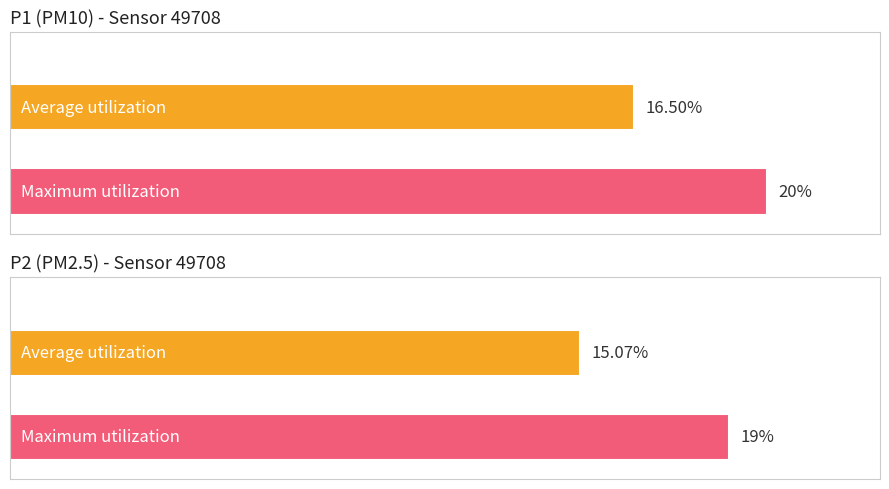

Are the bars horizontal?

Yes